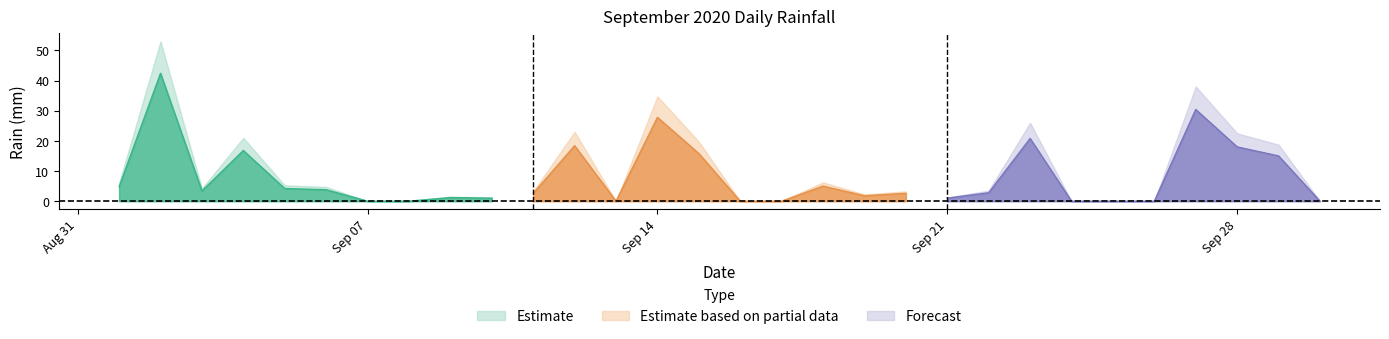

The chart shows a value of 18.0 at 2020-09-28. True or false?

True